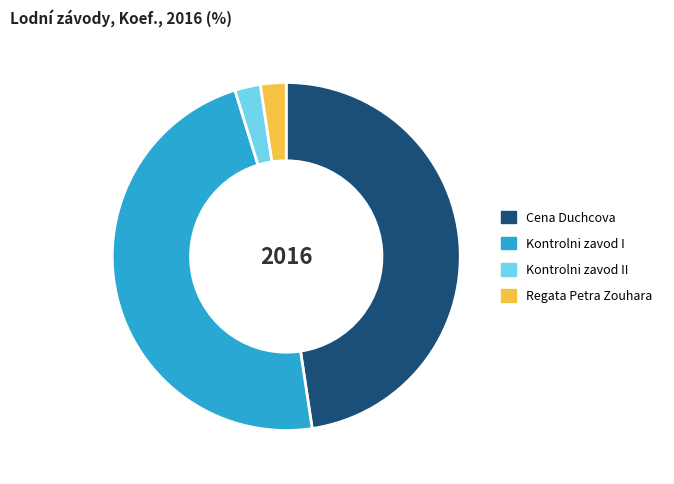

Is Cena Duchcova the majority of the pie?

No